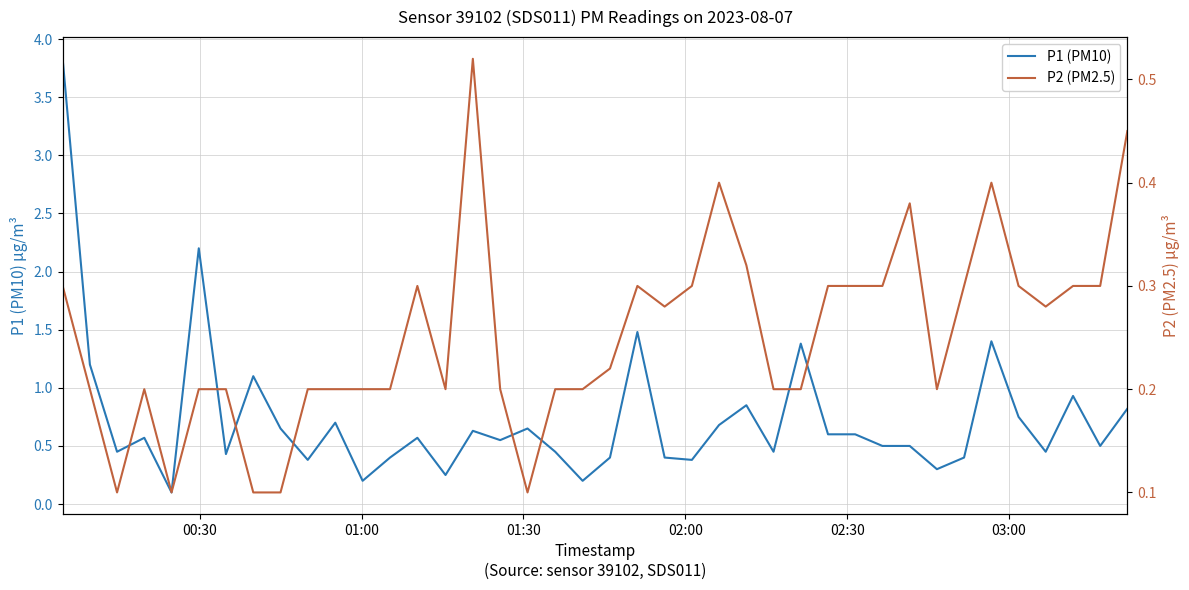

What is the highest value of the P1 (PM10) series?

3.8